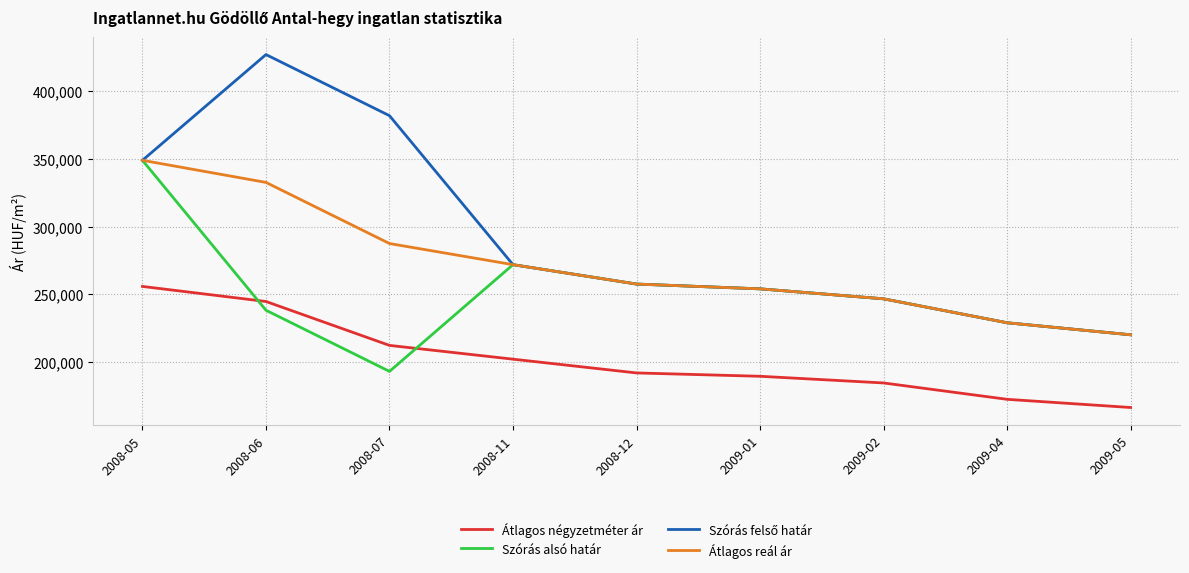

What is the sum of the Átlagos reál ár values at 2008-07 and 2008-11?

559413